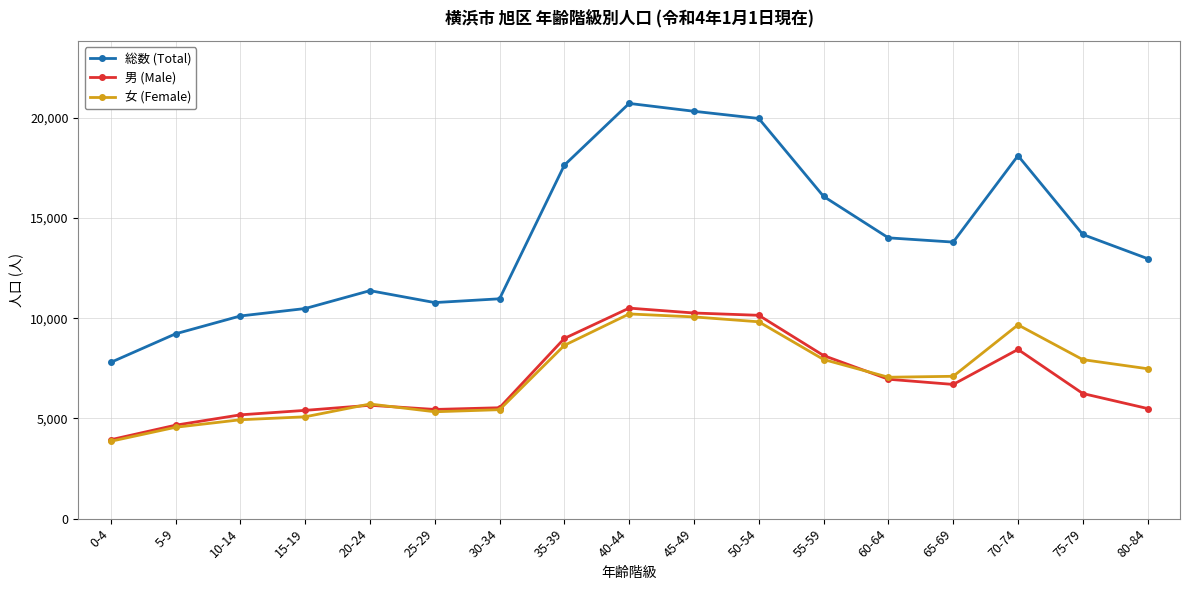

What is the minimum value shown in the chart?

3859